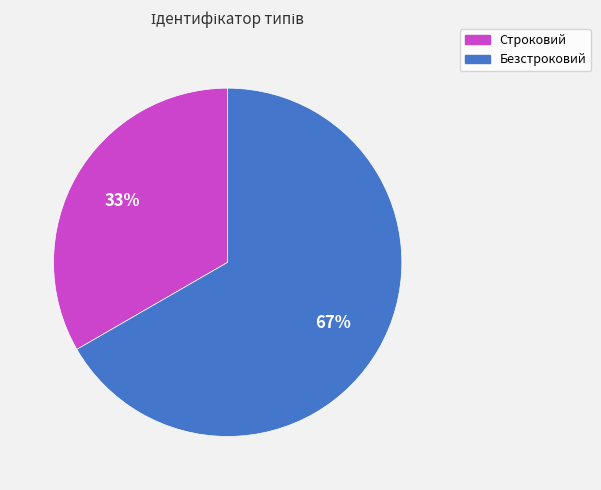

Is there any slice that represents more than half of the pie?

Yes